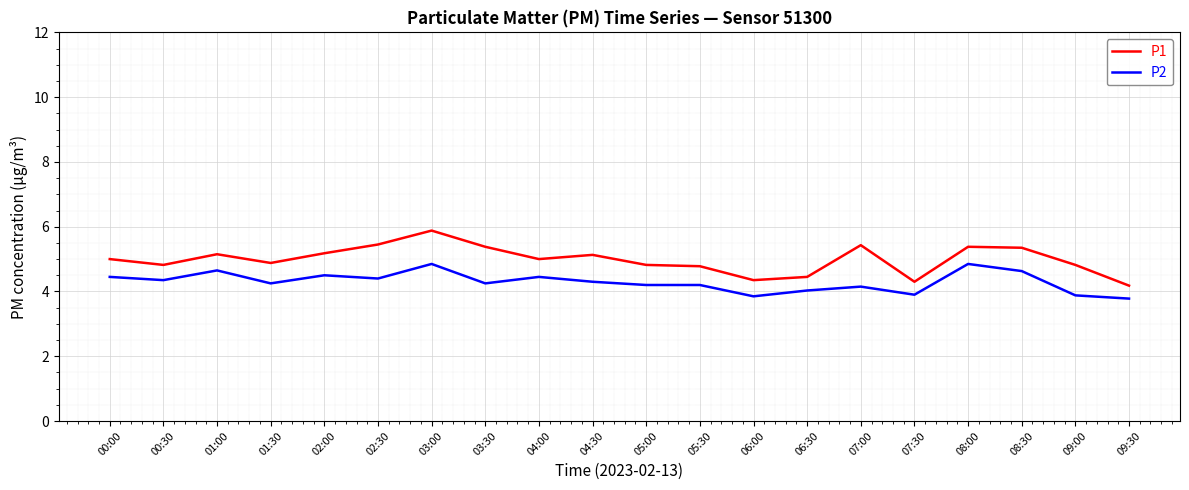

What is the minimum value for P2?

3.8